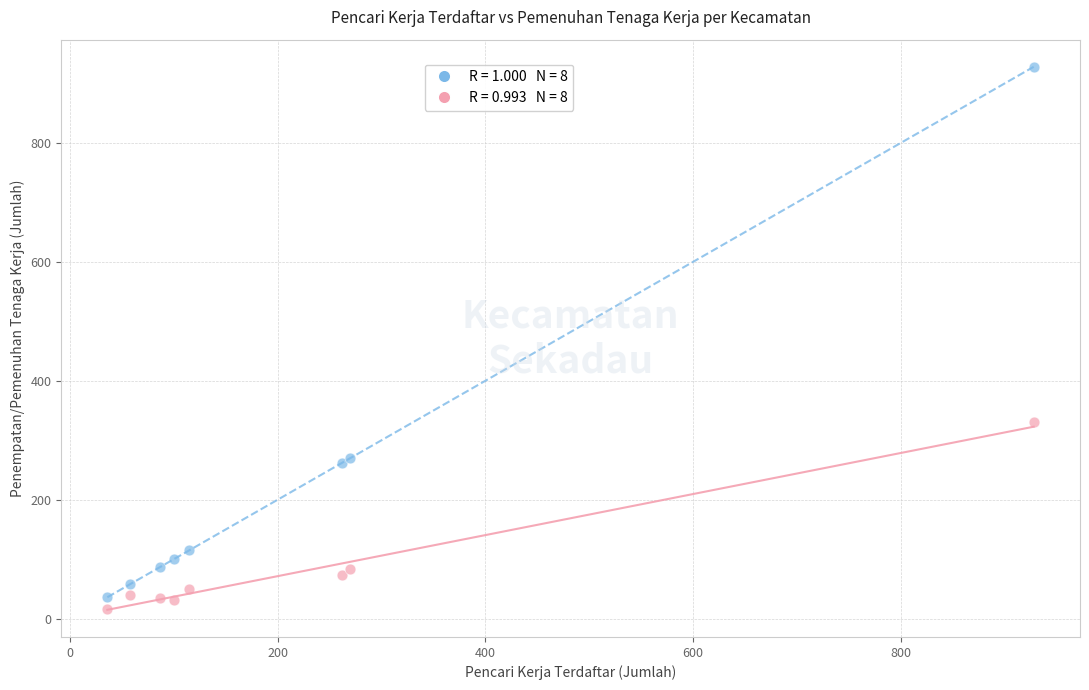

Across all series, what Y value is closest to 472?

330